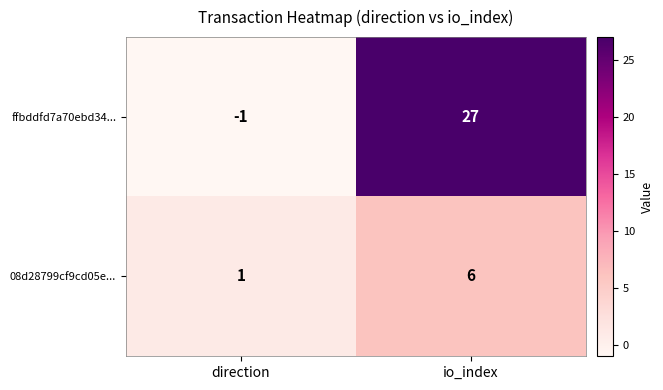

Which category has the highest value across all series?

io_index